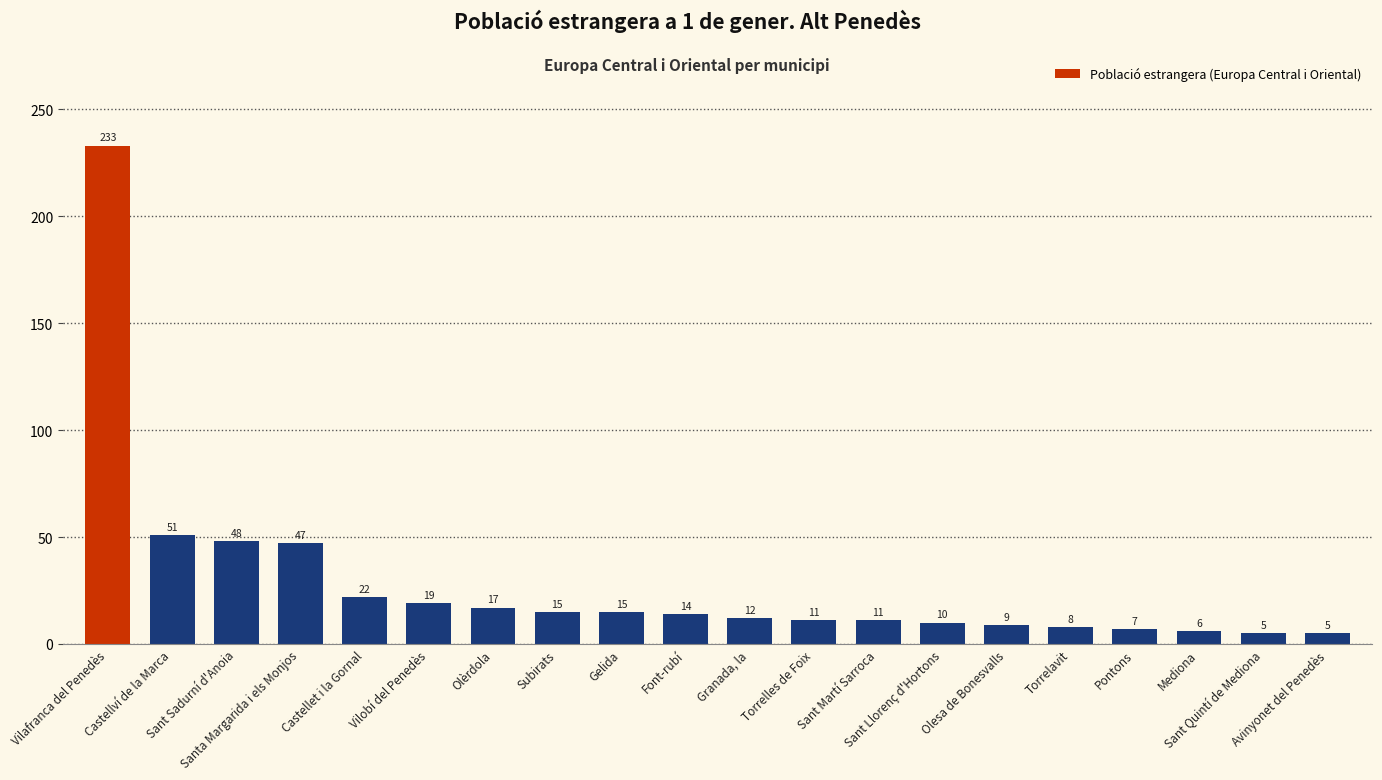

The value at Sant Martí Sarroca is 11. True or false?

True